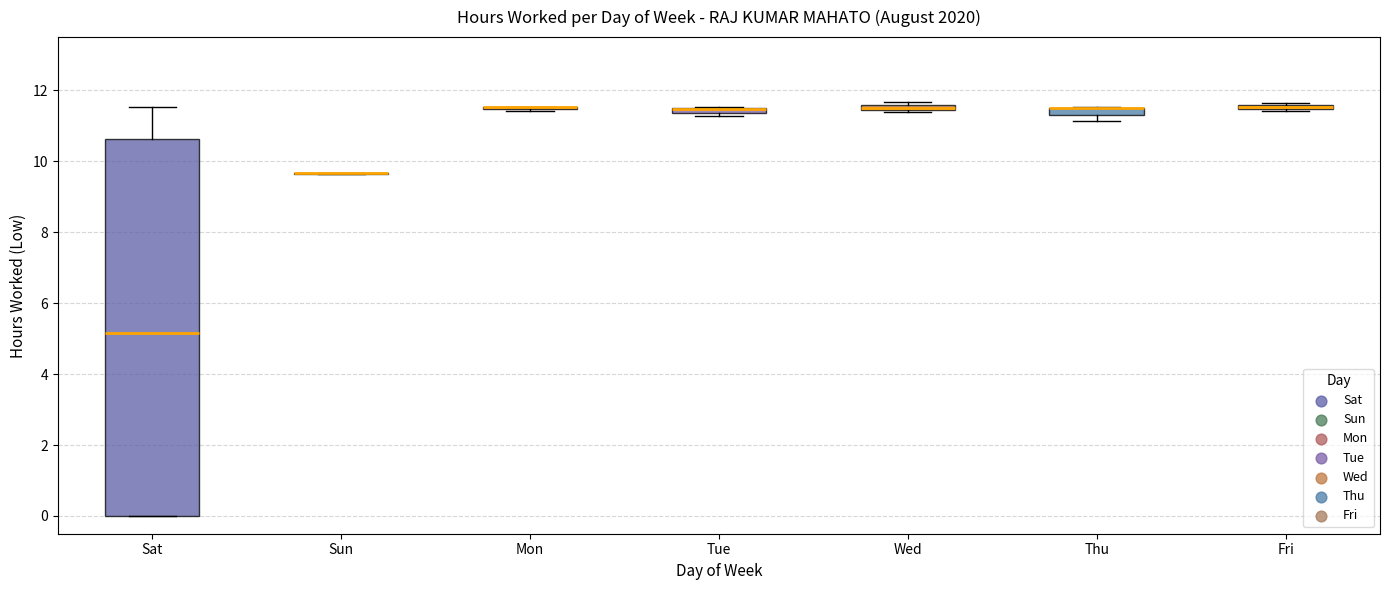

Where does the upper whisker of the box for Sat end on the y-axis? The values are not printed on the chart, so give them approximately, as read against the axis.

11.6